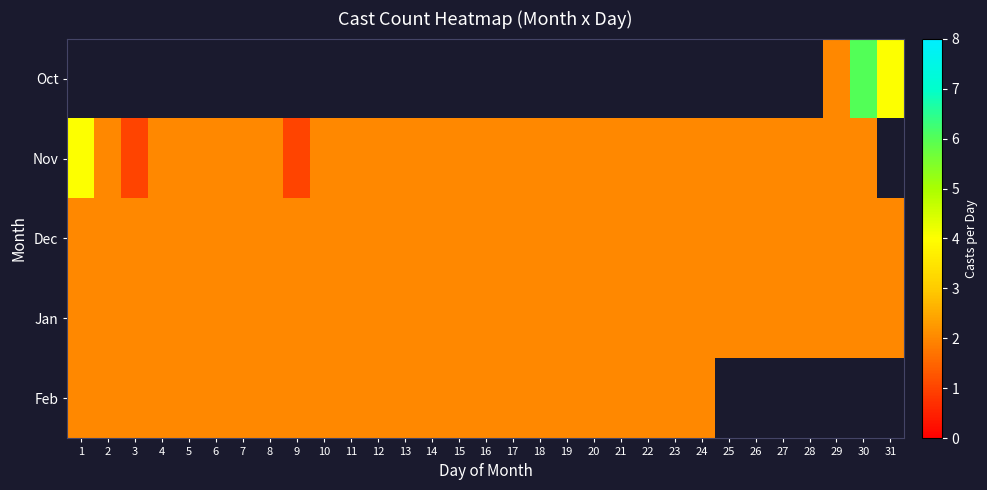

Where is Dec nearest to the value 2?

1